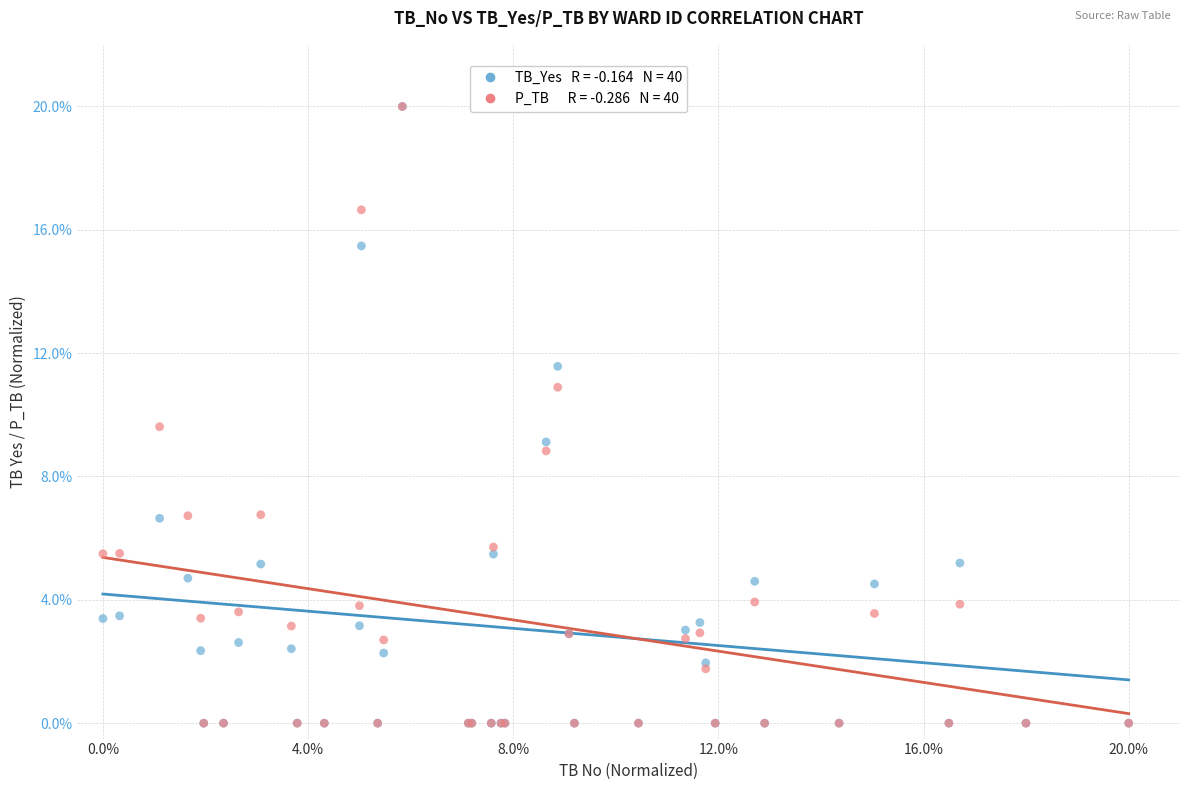

Across all series, what Y value is closest to 10?

9.6